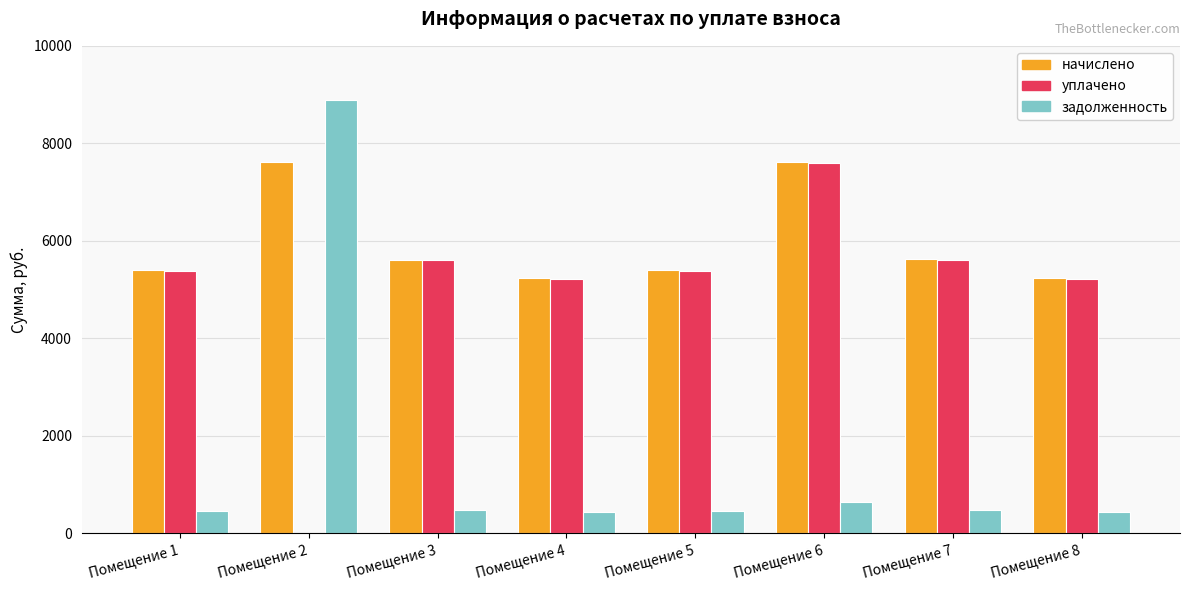

Which category has the highest value in the уплачено series?

Помещение 6